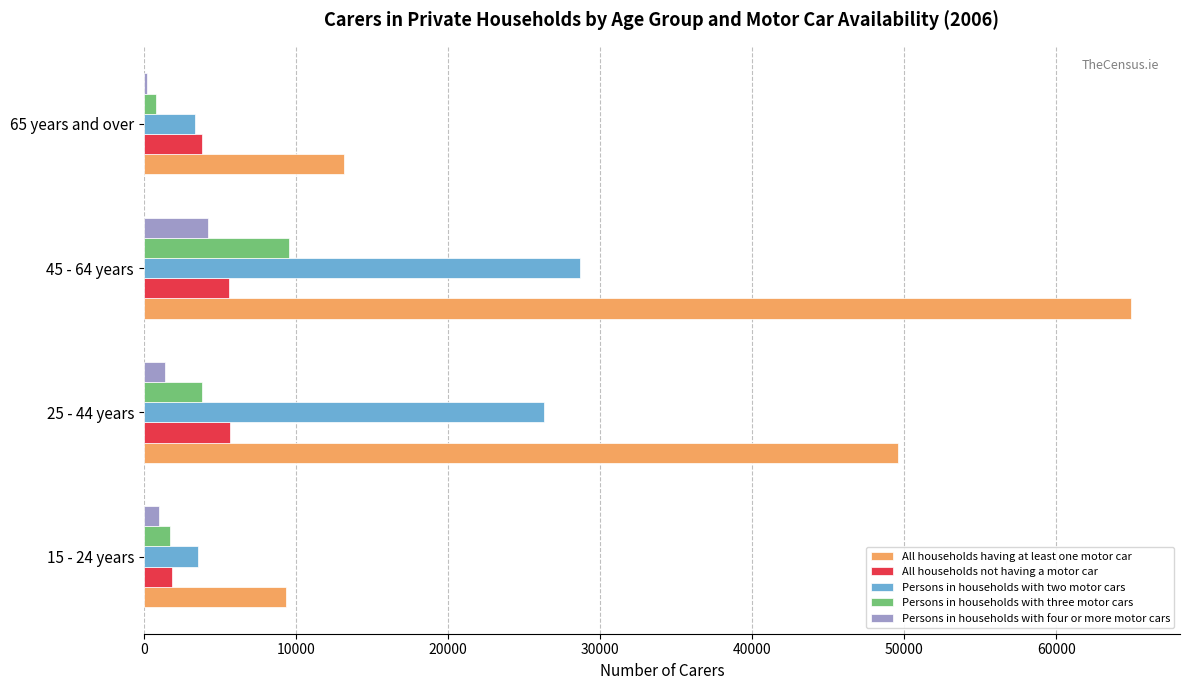

At how many categories does at least one series exceed 52370?

1